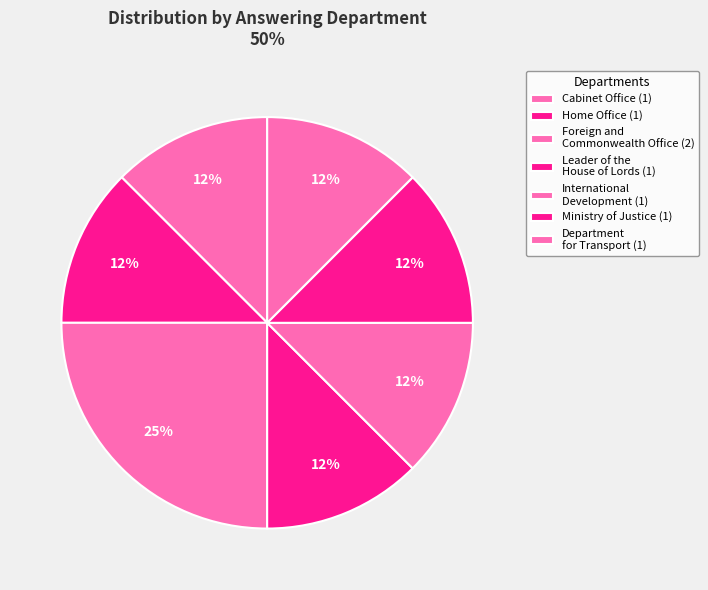

Which slice is the smallest?

Home Office